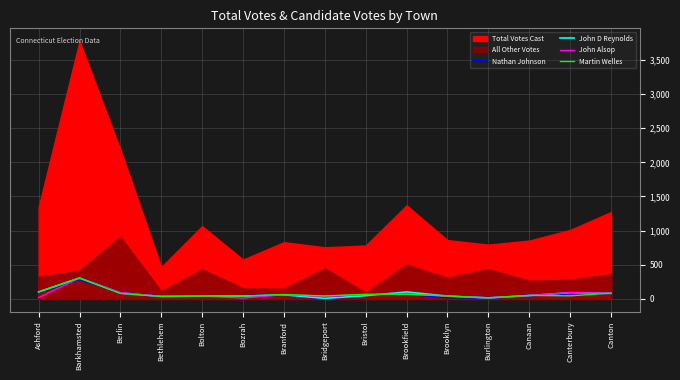

How many lines are shown in the chart?

4